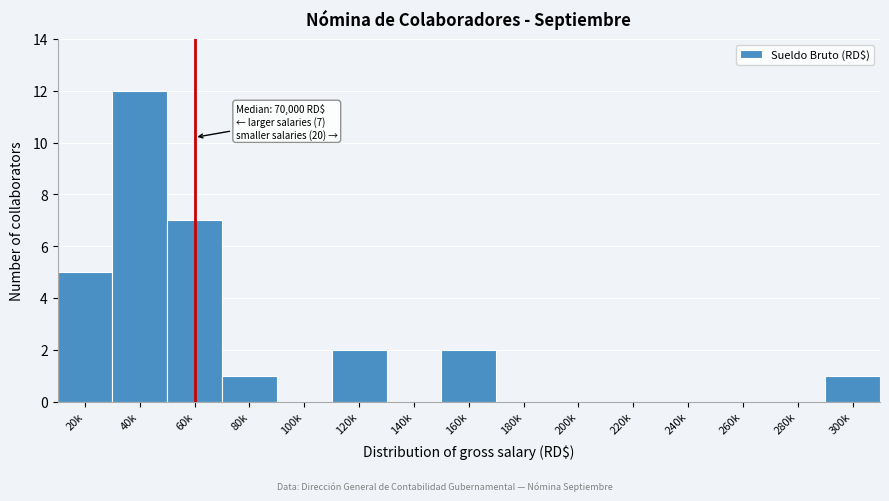

Reading right to left, transcribe all the data shown in this chart.

300k=1	280k=0	260k=0	240k=0	220k=0	200k=0	180k=0	160k=2	140k=0	120k=2	100k=0	80k=1	60k=7	40k=12	20k=5